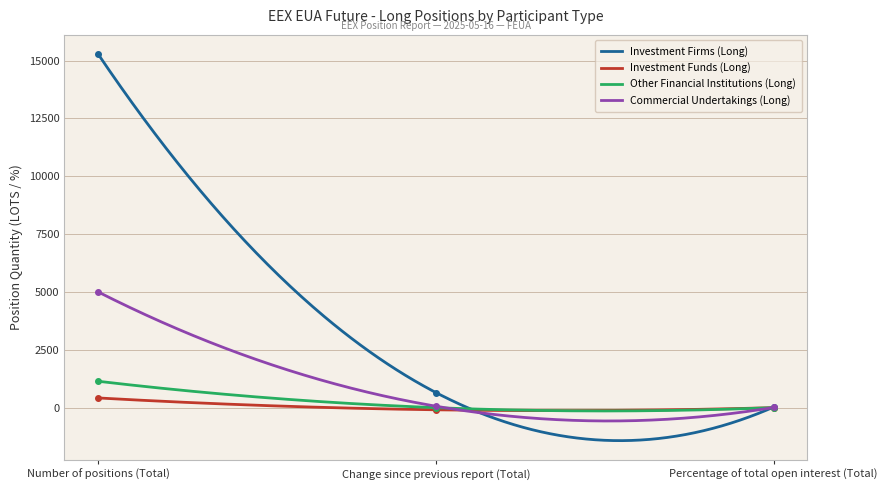

What is the difference between the highest and lowest values at Percentage of total open interest (Total)?

25.3